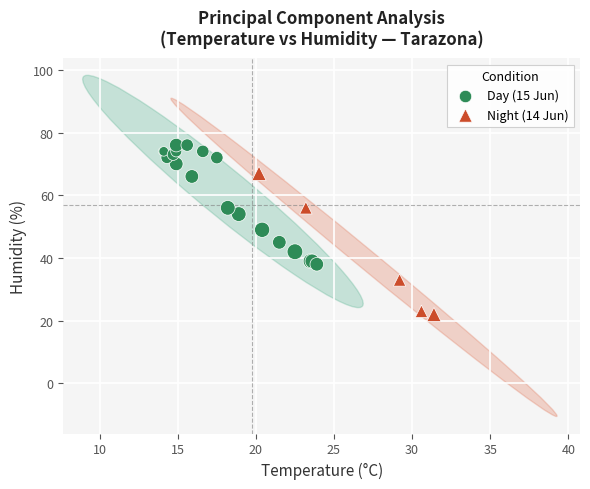

Which series has the widest spread of Y values?

Night (14 Jun)